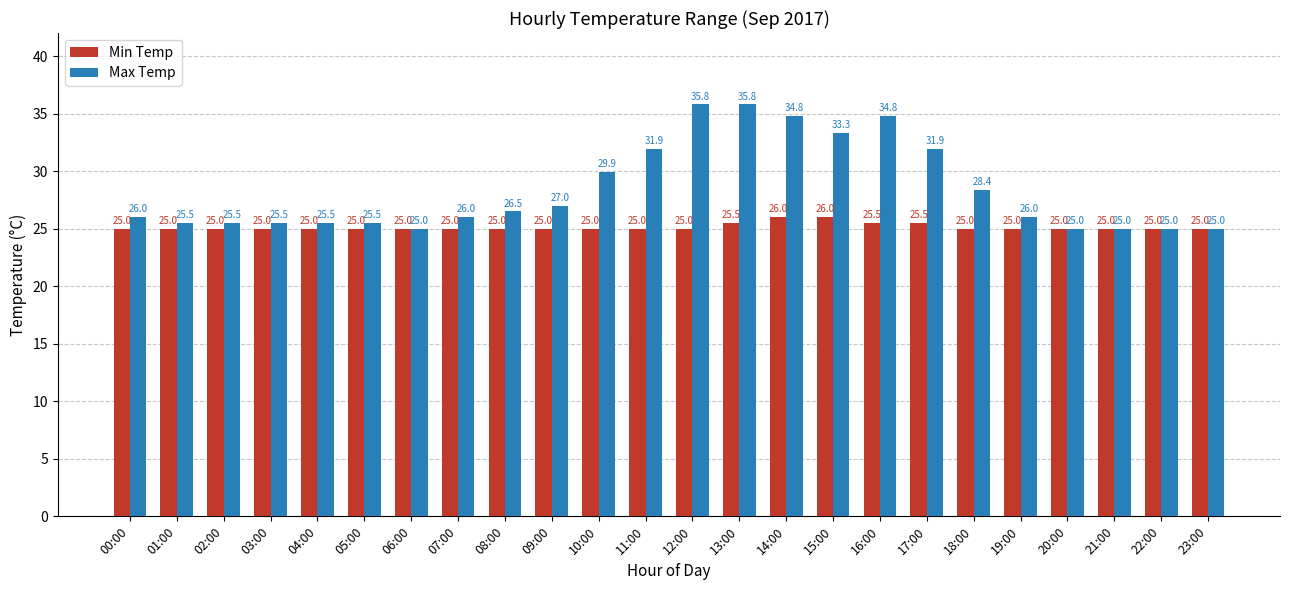

Which series changed the most between 04:00 and 11:00?

Max Temp